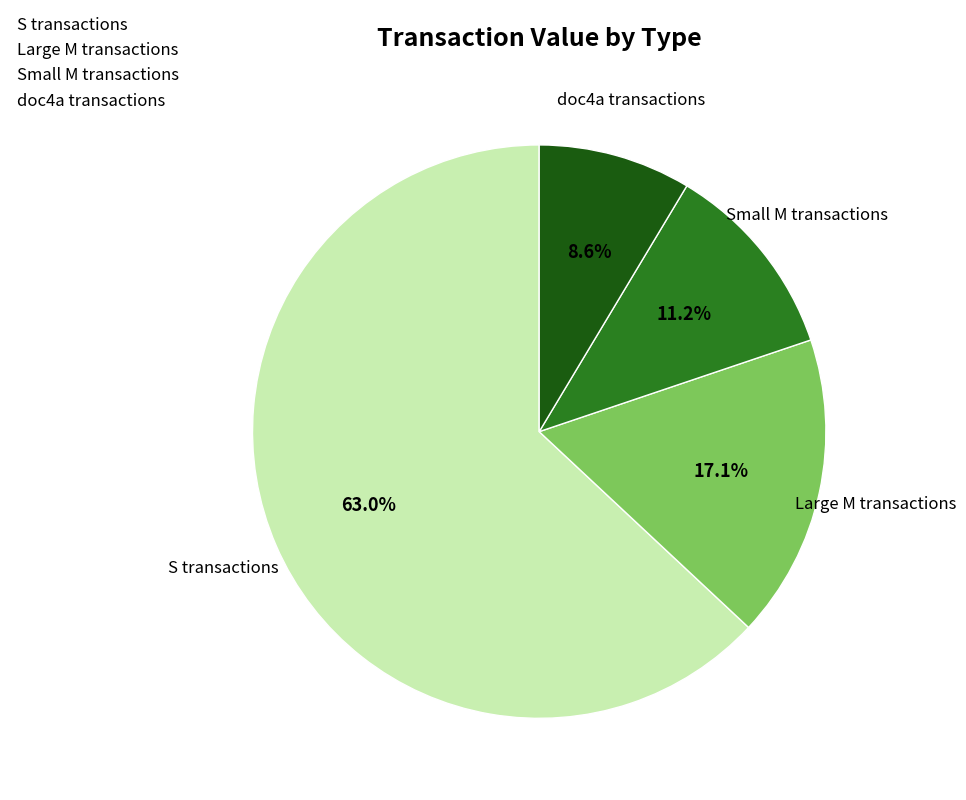

Which category has the biggest portion of the pie?

S transactions